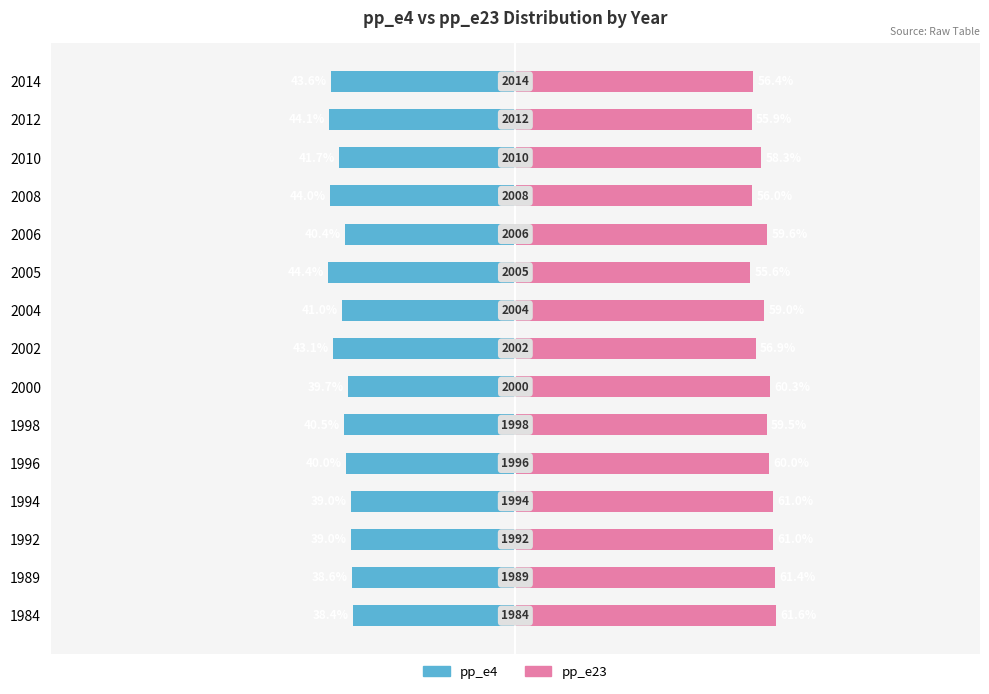

How many series are shown in this chart?

2